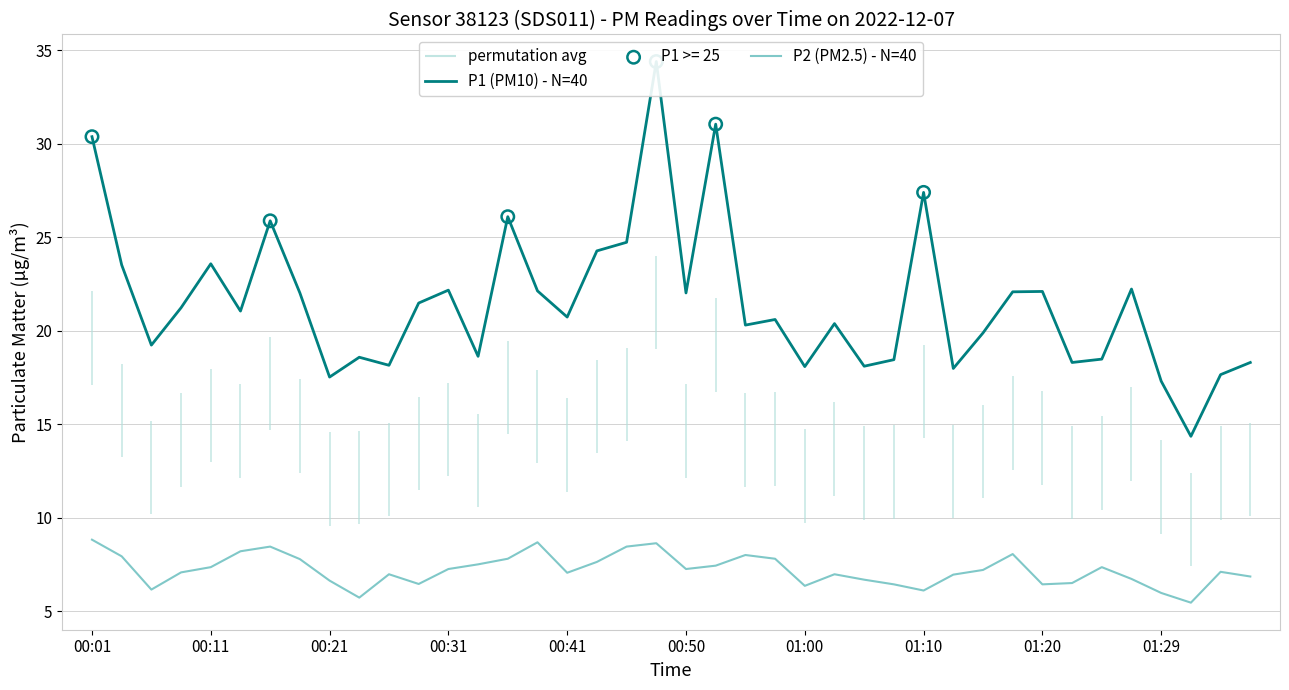

At which category is the sum across all series the highest?

19